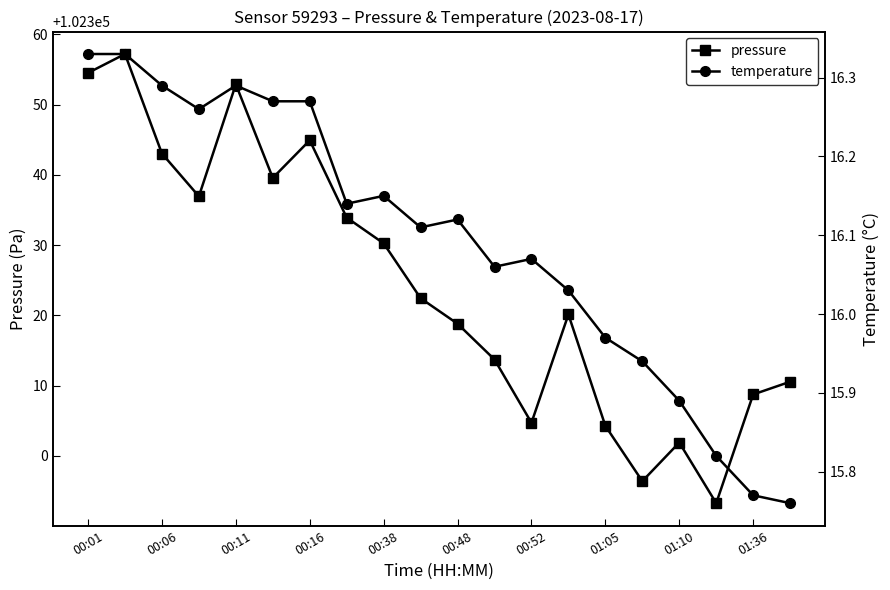

What is the minimum value for pressure?

102293.3